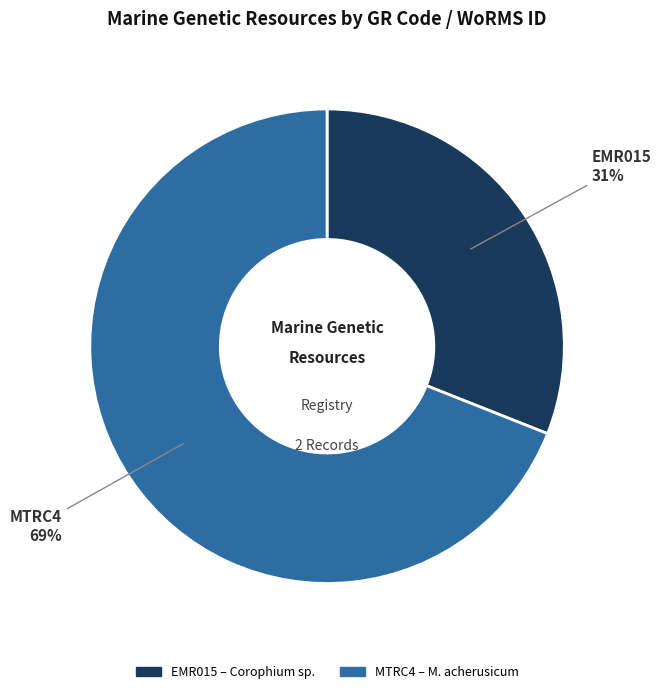

To the nearest percent, what is the combined percentage of EMR015 and MTRC4?

100%